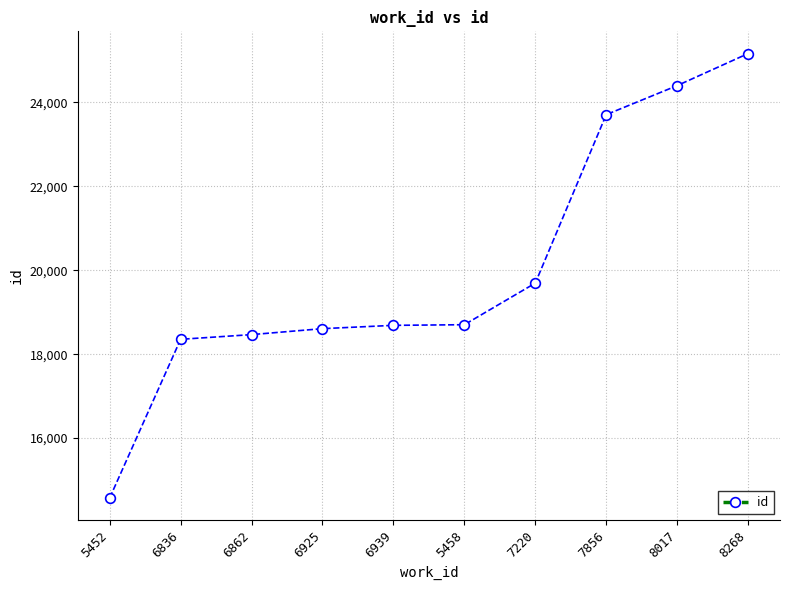

The chart shows a value of 19693 at 7220. True or false?

True